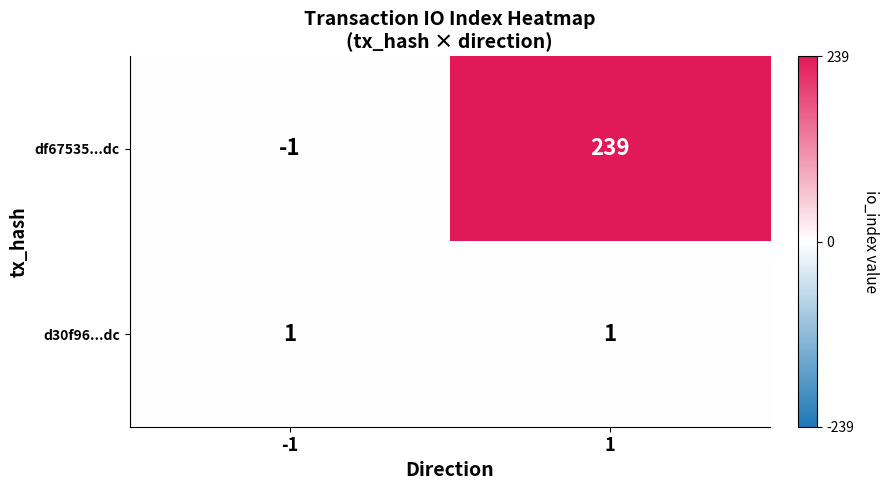

The value of d30f96...dc at -1 is 2. True or false?

False